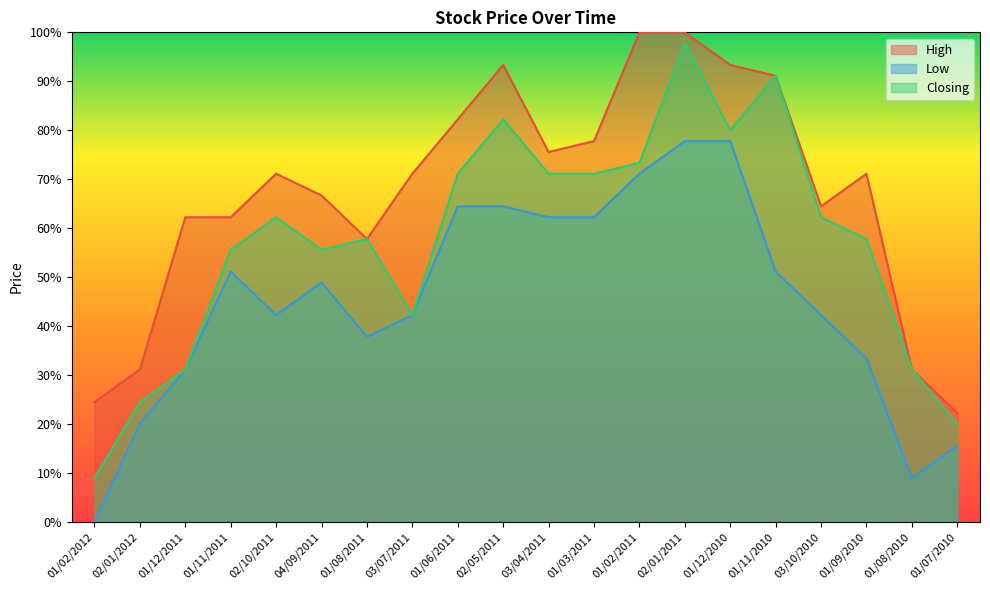

Which series has the largest total across all categories?

High